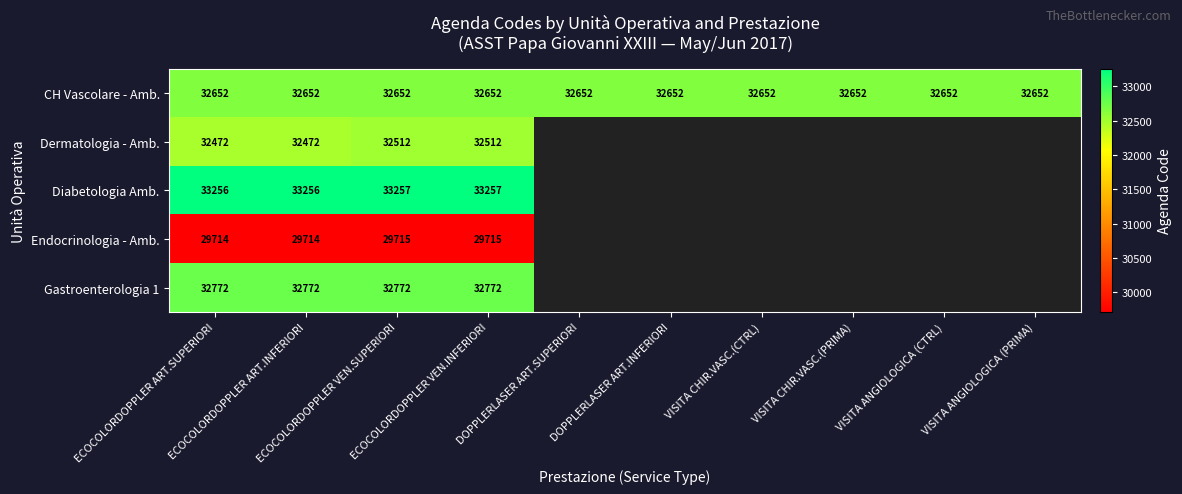

List the labels in order of Gastroenterologia 1 value, smallest first.

DOPPLERLASER ART.SUPERIORI, DOPPLERLASER ART.INFERIORI, VISITA CHIR.VASC.(CTRL), VISITA CHIR.VASC.(PRIMA), VISITA ANGIOLOGICA (CTRL), VISITA ANGIOLOGICA (PRIMA), ECOCOLORDOPPLER ART.SUPERIORI, ECOCOLORDOPPLER ART.INFERIORI, ECOCOLORDOPPLER VEN.SUPERIORI, ECOCOLORDOPPLER VEN.INFERIORI